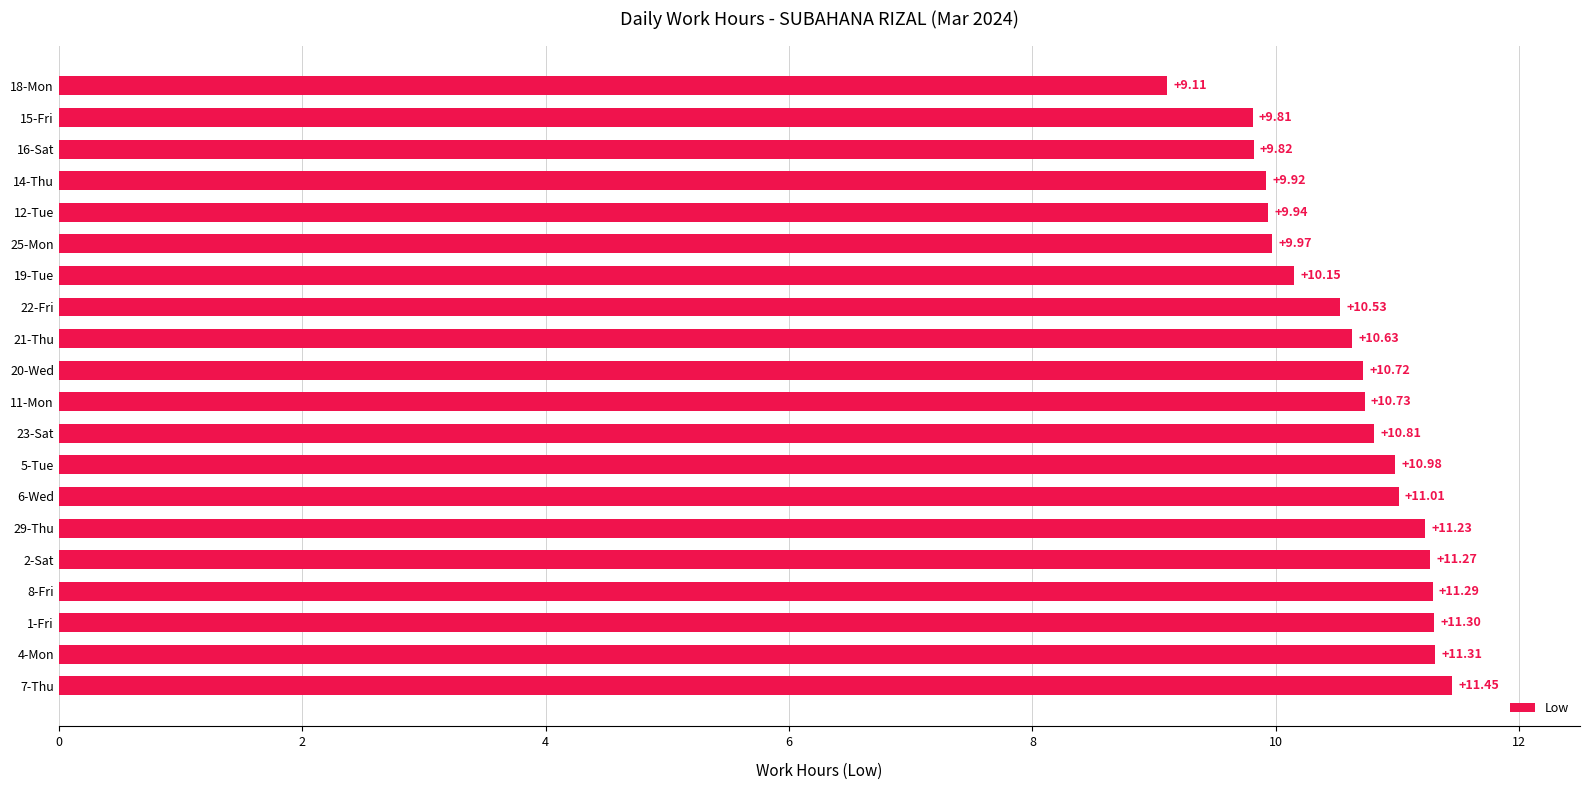

What is the change in value from 21-Thu to 15-Fri?

-0.8